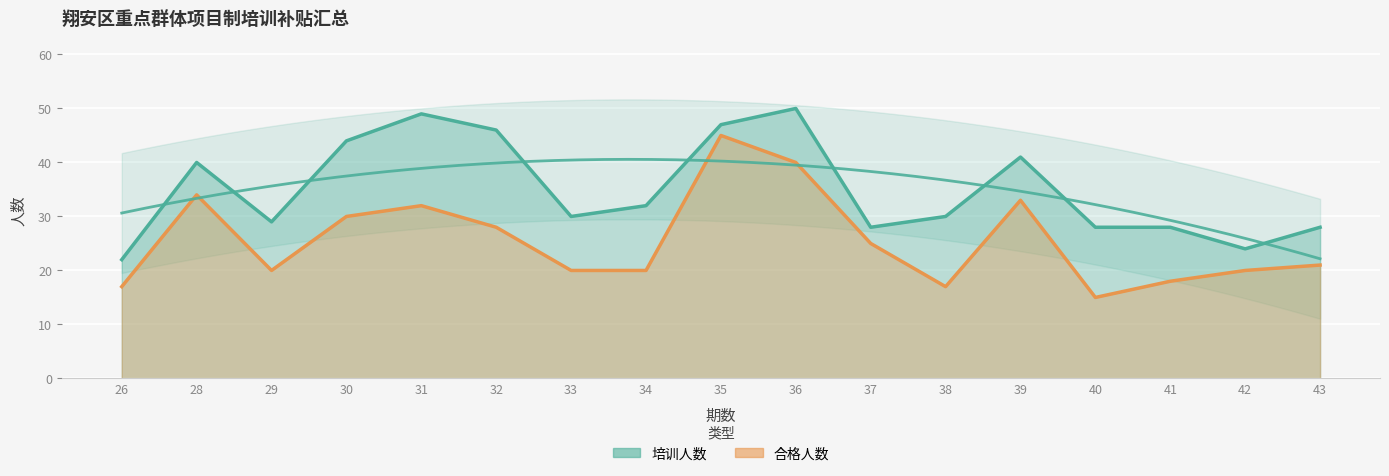

What is the total value across all series at 33?

50